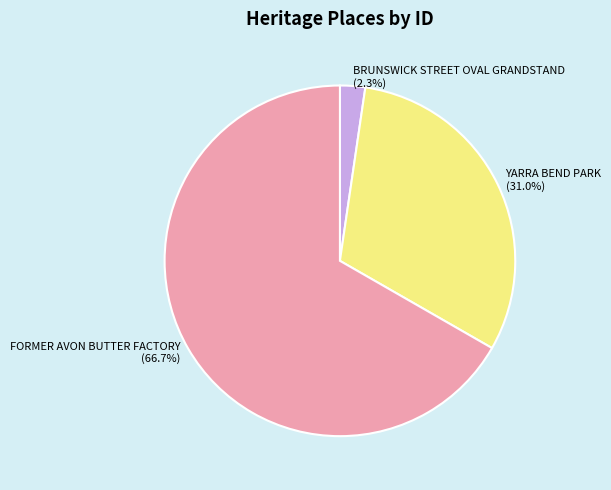

Which category has the biggest portion of the pie?

FORMER AVON BUTTER FACTORY